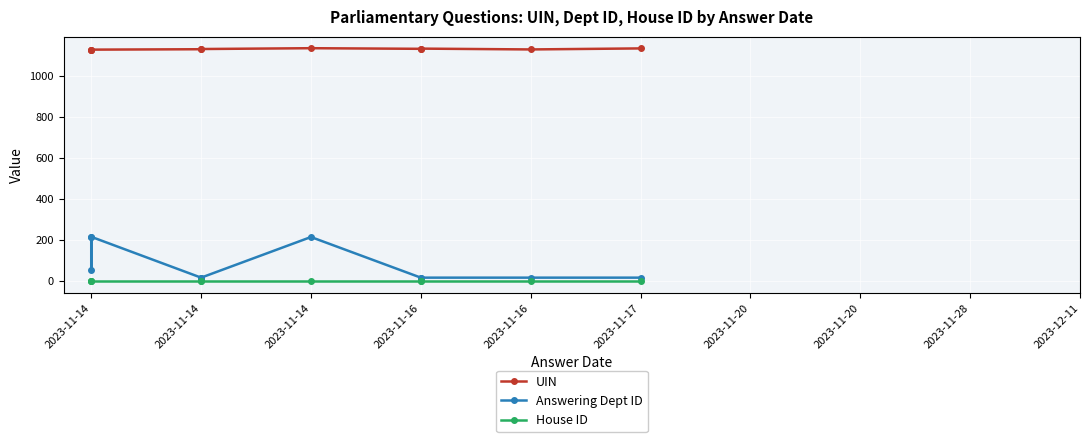

Is this an area chart (filled region under the line)?

No